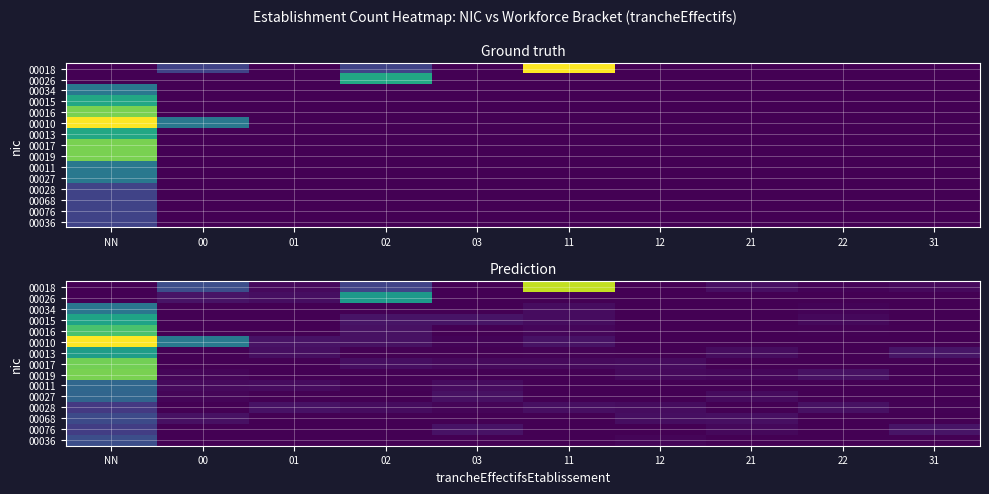

What is the difference between the highest and lowest values at 02?

2.8